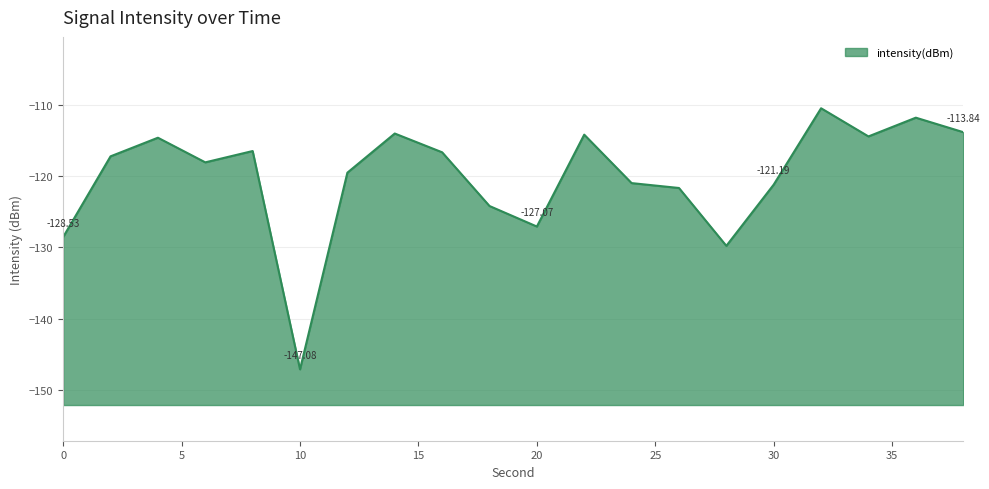

How many distinct data groups are displayed?

1